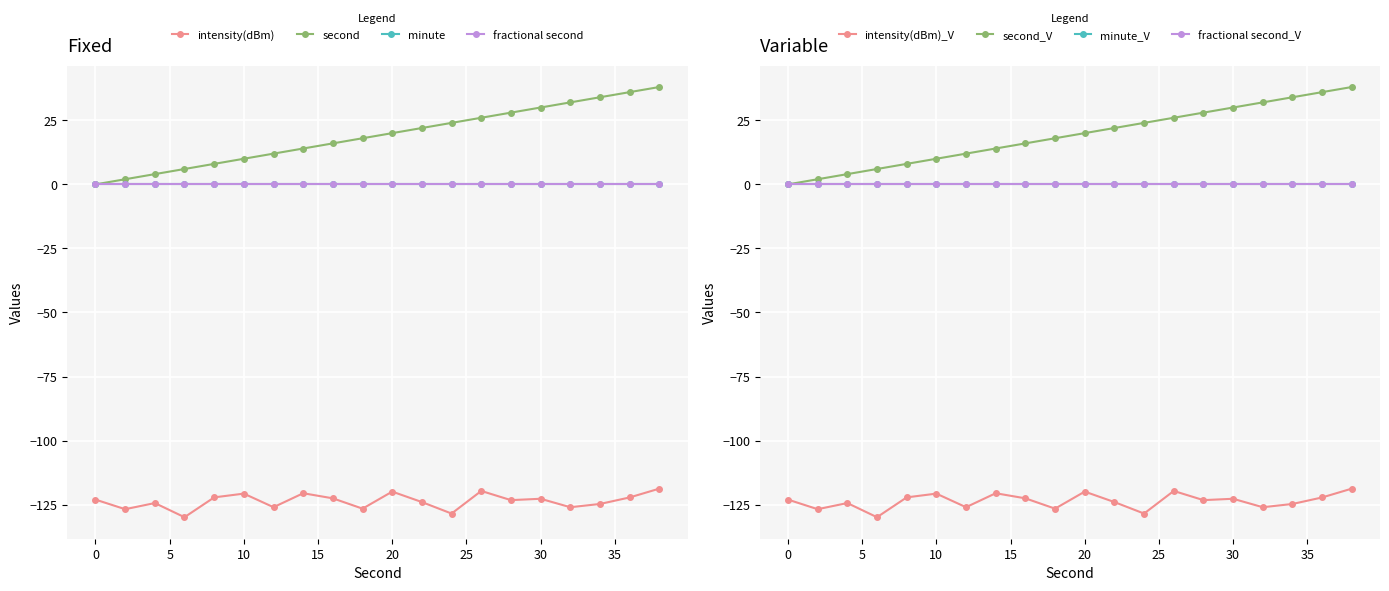

Which series has the largest range (max minus min)?

second